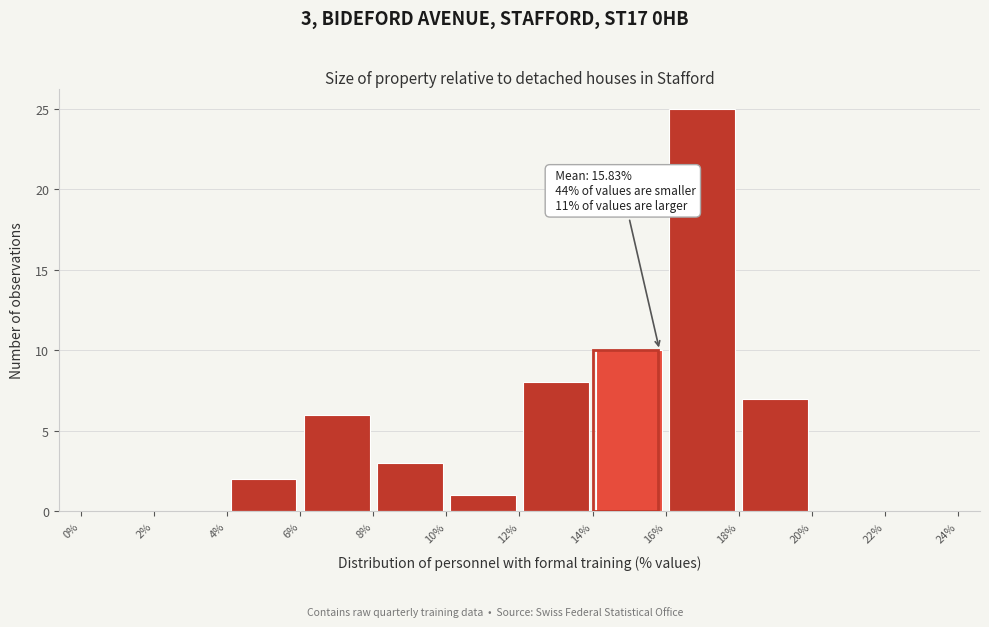

Which range on the x-axis has the tallest bar?

16% to 18%